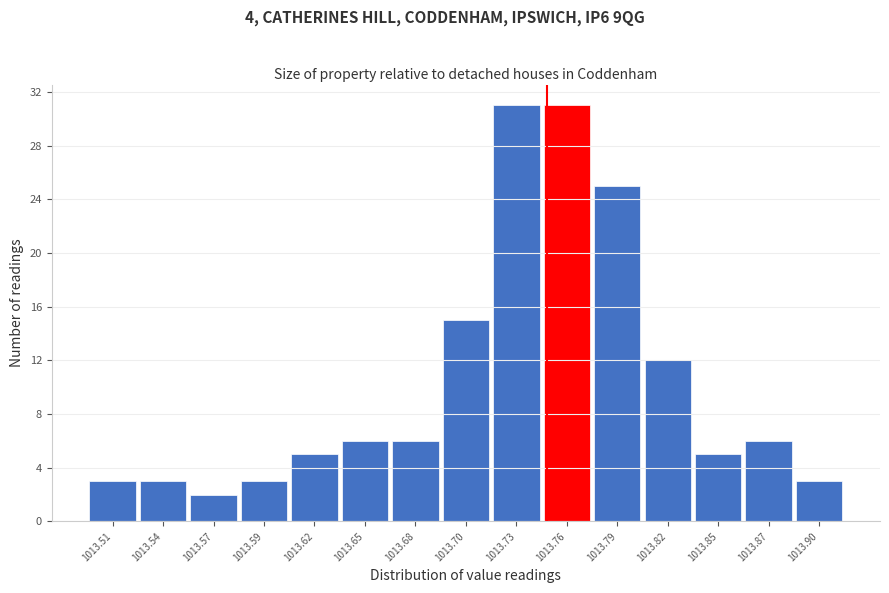

Reading left to right, list all the values displayed in this chart.

1013.51=3	1013.54=3	1013.57=2	1013.59=3	1013.62=5	1013.65=6	1013.68=6	1013.70=15	1013.73=31	1013.76=31	1013.79=25	1013.82=12	1013.85=5	1013.87=6	1013.90=3